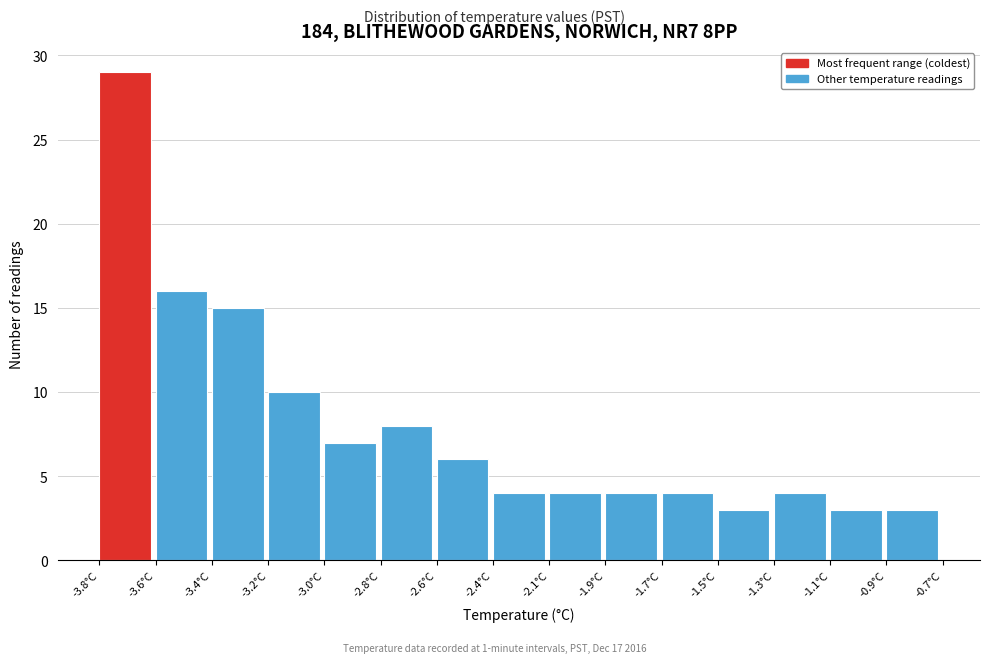

Reading right to left, transcribe all the data shown in this chart.

-0.9°C=3	-1.1°C=3	-1.3°C=4	-1.5°C=3	-1.7°C=4	-1.9°C=4	-2.1°C=4	-2.4°C=4	-2.6°C=6	-2.8°C=8	-3.0°C=7	-3.2°C=10	-3.4°C=15	-3.6°C=16	-3.8°C=29